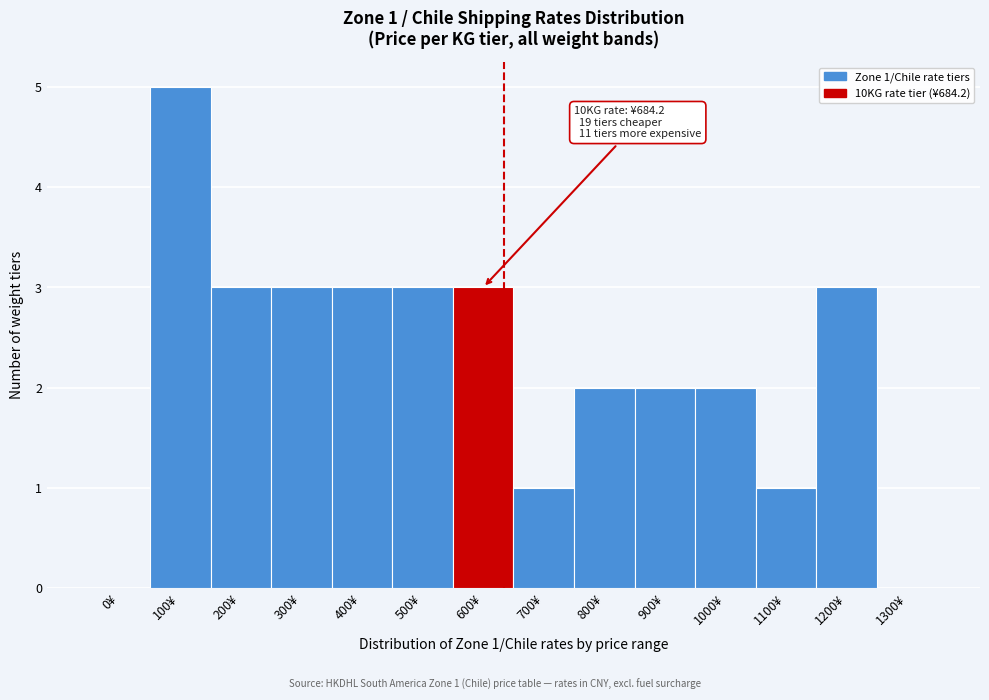

Reading left to right, list all the values displayed in this chart.

0¥=0	100¥=5	200¥=3	300¥=3	400¥=3	500¥=3	600¥=3	700¥=1	800¥=2	900¥=2	1000¥=2	1100¥=1	1200¥=3	1300¥=0